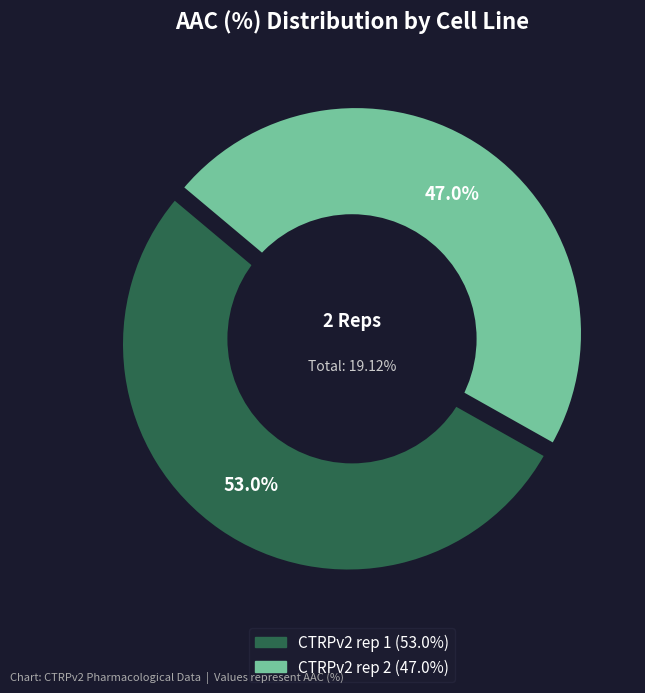

Approximately how many times larger is the value at CTRPv2 rep 1 compared to CTRPv2 rep 2?

1.1